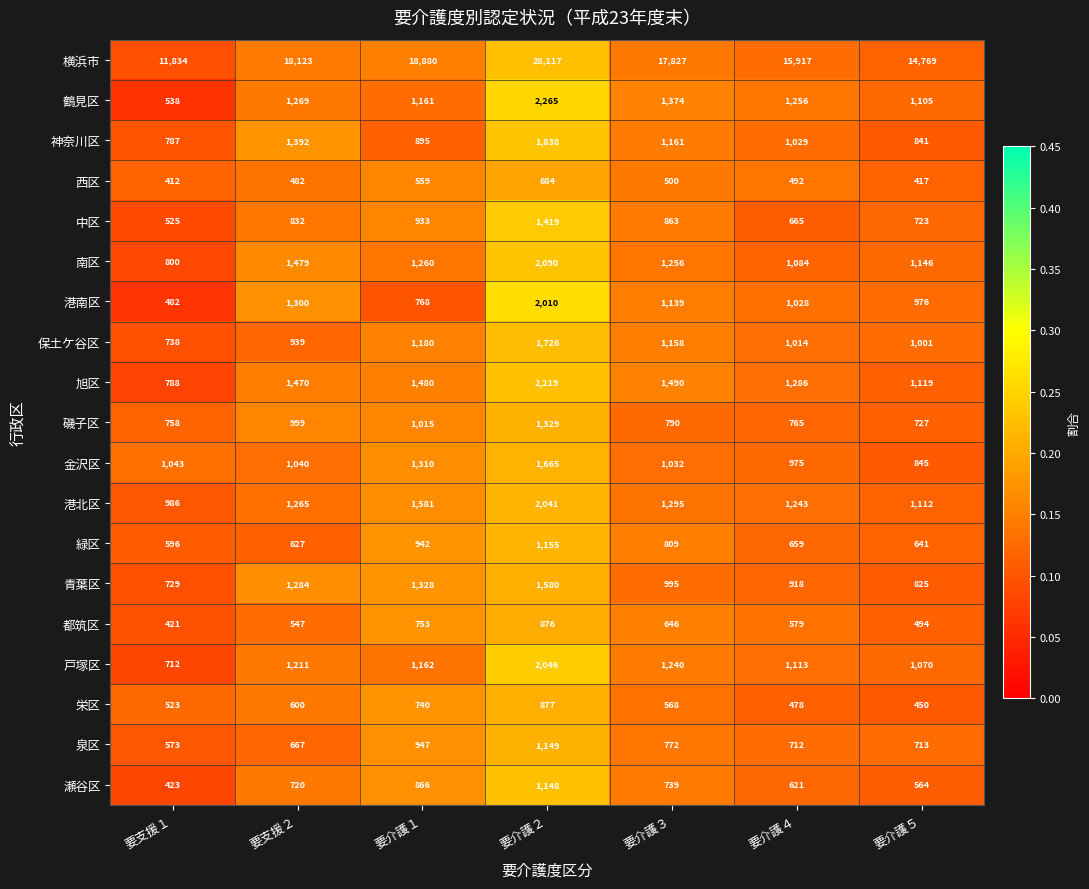

Which series has the widest spread of values?

横浜市